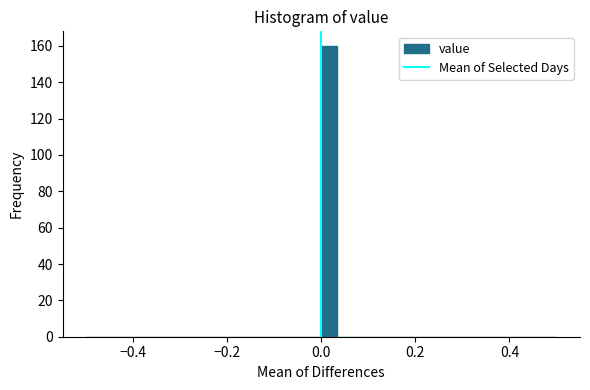

Around what value on the x-axis is the tallest bar? Give the approximate position of its centre, as read against the axis.

0.02